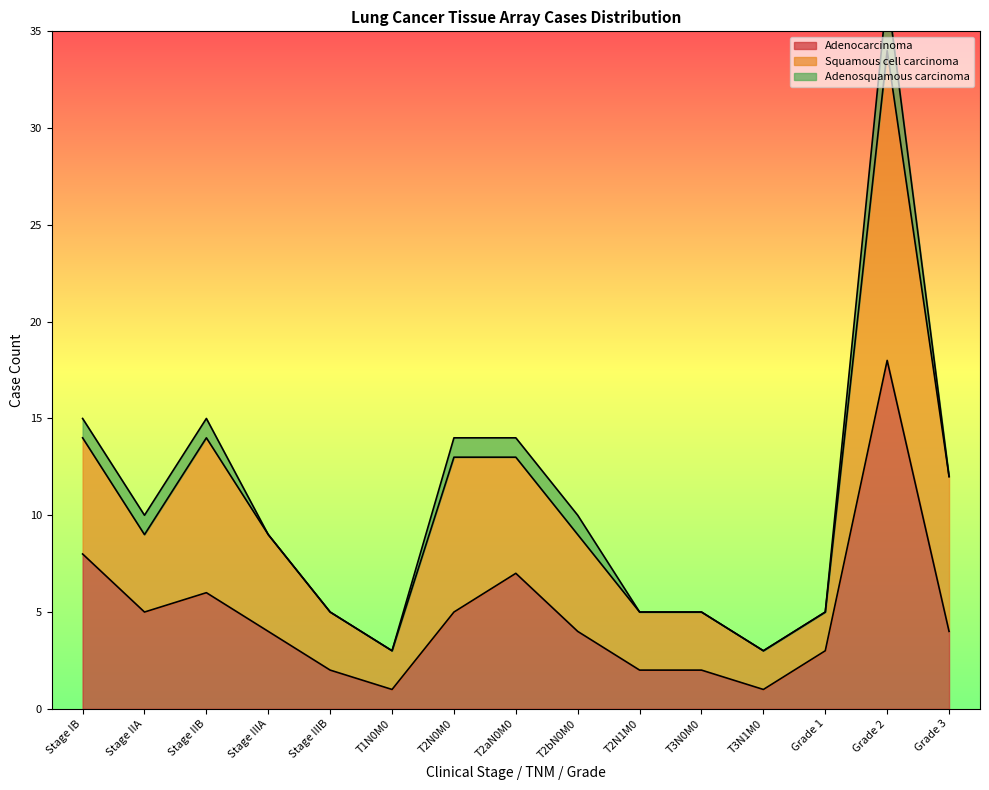

True or false: Squamous cell carcinoma has more than 2 points higher than both neighbors.

False